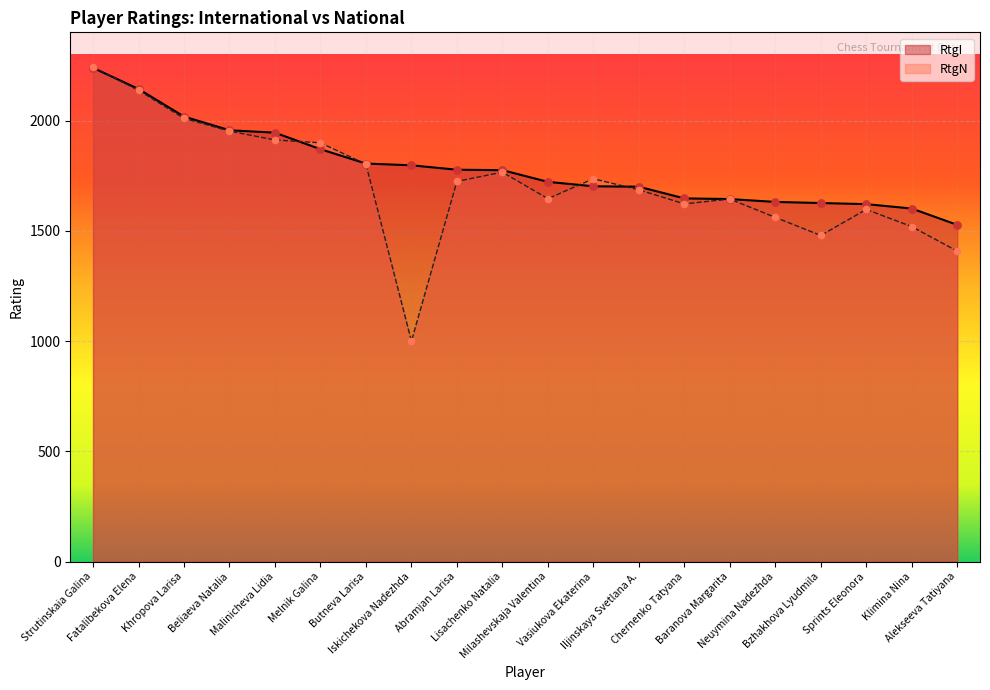

Is the value of RtgN at Strutinskaia Galina greater than the value of RtgI at Neuymina Nadezhda?

Yes